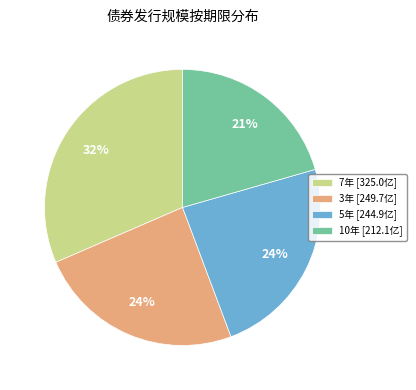

To the nearest percent, what percentage of the pie is 7年 [325.0亿]?

32%